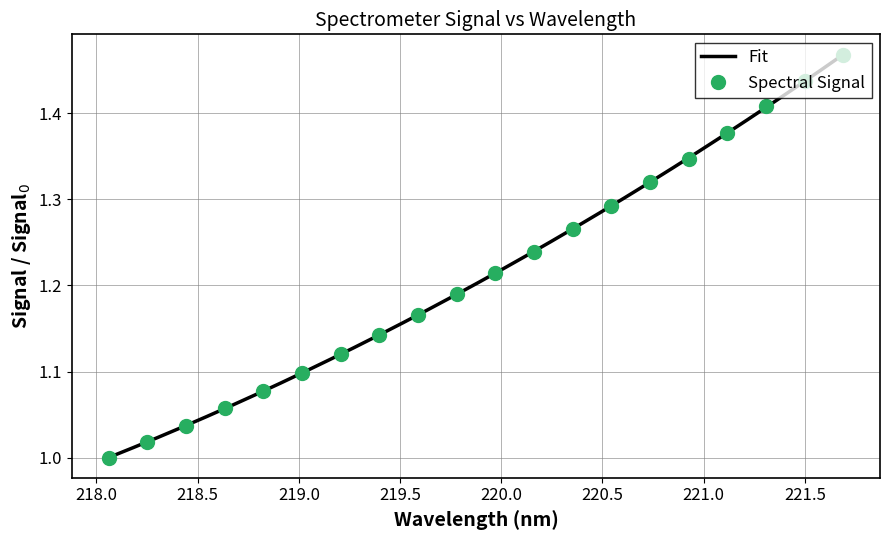

Reading right to left, extract all data points from this chart.

1.5	1.4	1.4	1.4	1.3	1.3	1.3	1.3	1.2	1.2	1.2	1.2	1.1	1.1	1.1	1.1	1.1	1.0	1.0	1.0